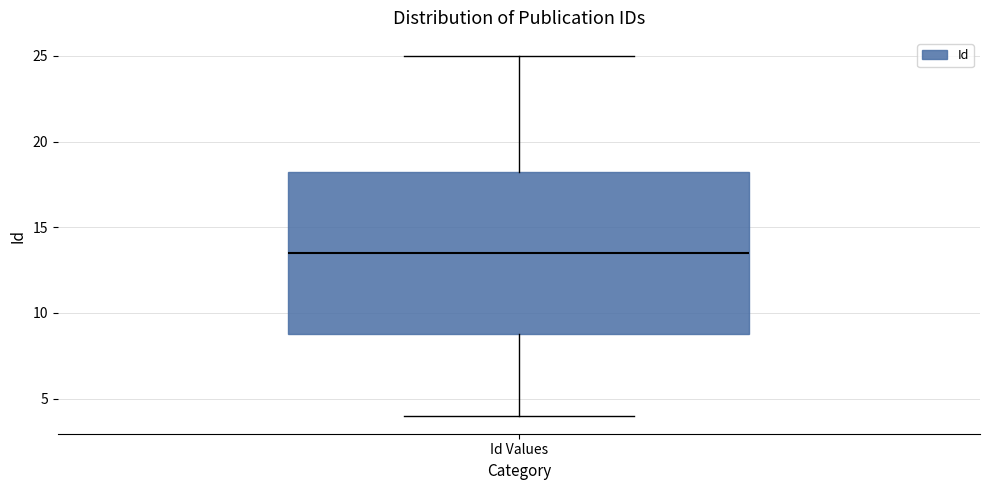

Transcribe this box plot: give where the median line is, the range the box spans, and where the two whiskers end, as read against the y-axis. The values are not printed on the chart, so give them approximately, as read against the axis.

median 13.5, box 9.0 to 18.5, whiskers 4.0 to 25.0